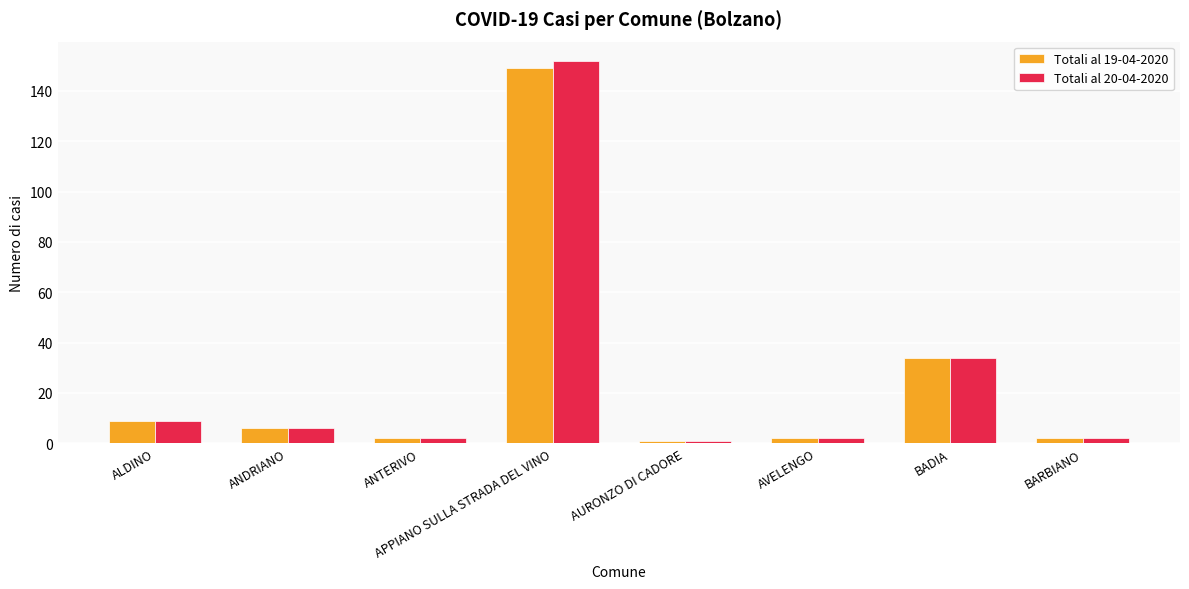

Reading left to right, what are all the values shown in this chart?

Totali al 19-04-2020: 9	6	2	149	1	2	34	2
Totali al 20-04-2020: 9	6	2	152	1	2	34	2